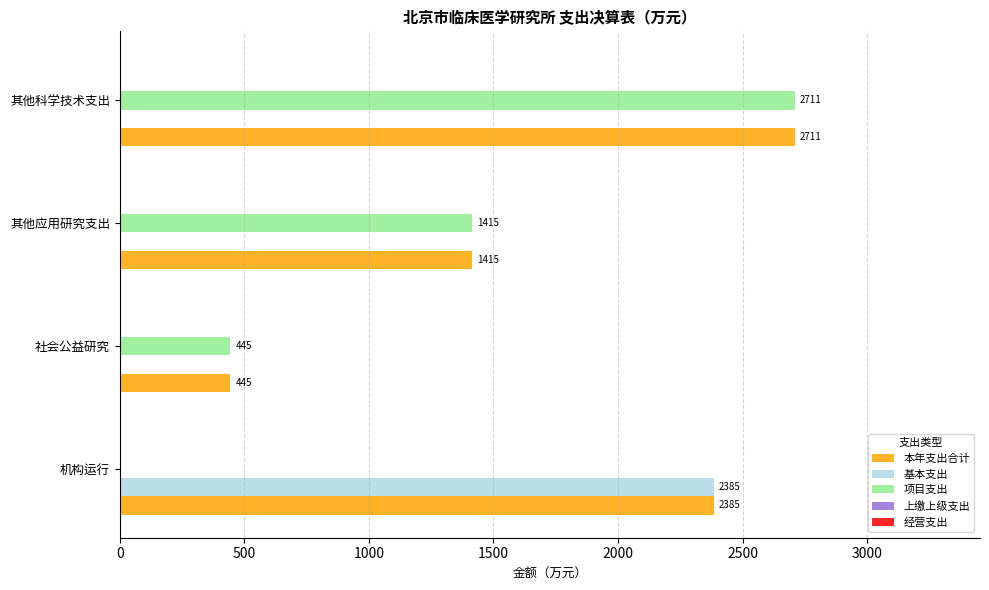

Which series has the largest total across all categories?

本年支出合计